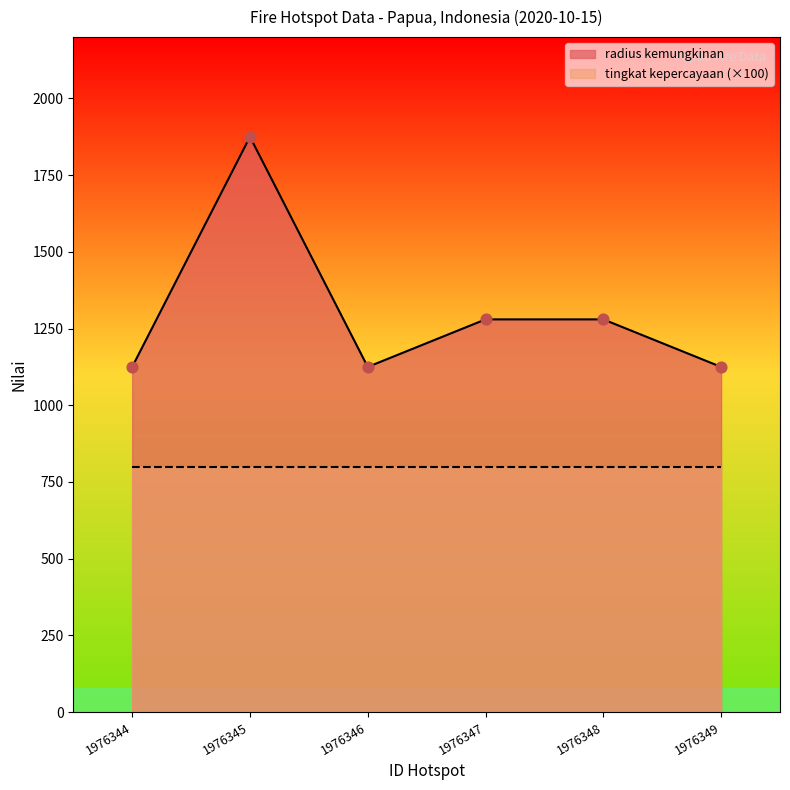

Between 1976345 and 1976347, which is larger?

1976345